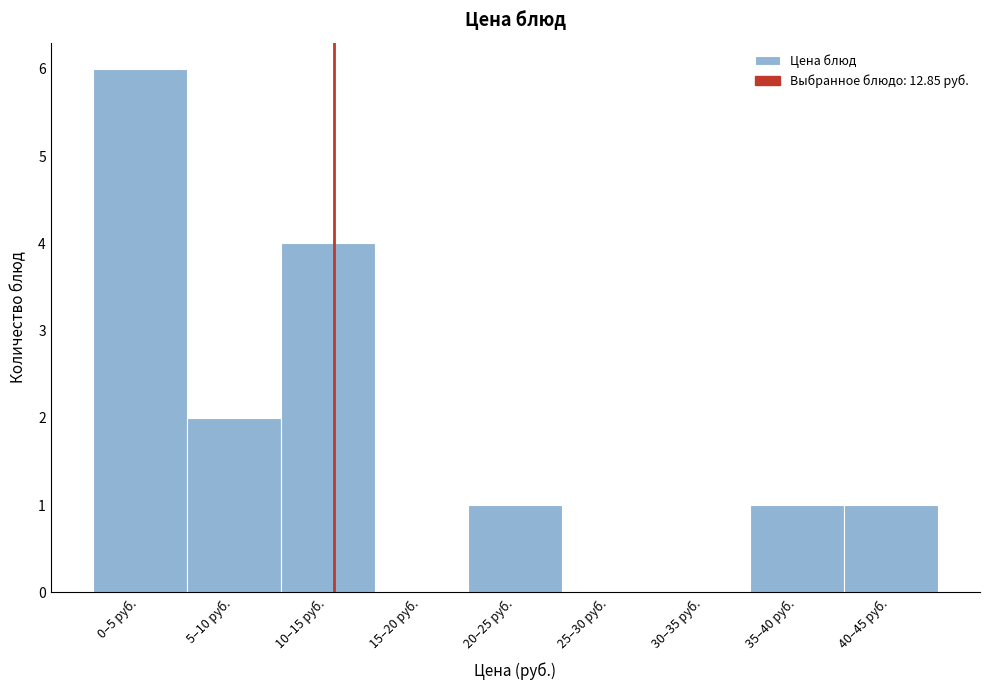

Reading right to left, extract all data points from this chart.

40–45 руб.=1	35–40 руб.=1	30–35 руб.=0	25–30 руб.=0	20–25 руб.=1	15–20 руб.=0	10–15 руб.=4	5–10 руб.=2	0–5 руб.=6